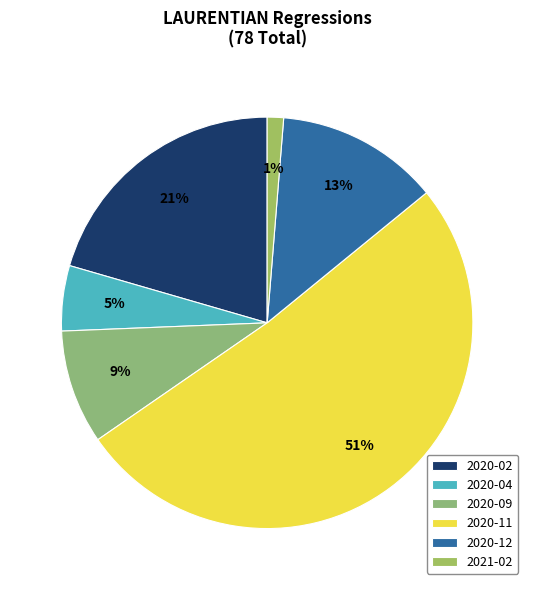

True or false: 2020-02 accounts for 21% of the total.

True